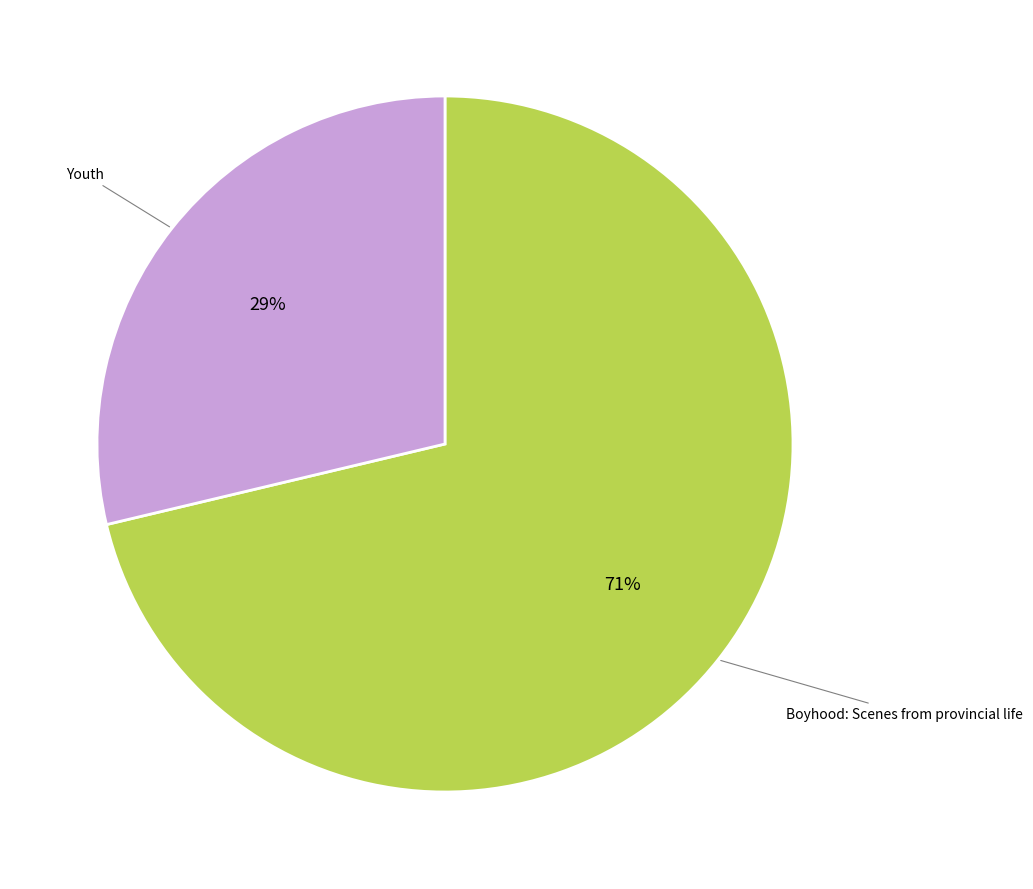

Is there any slice that represents more than half of the pie?

Yes